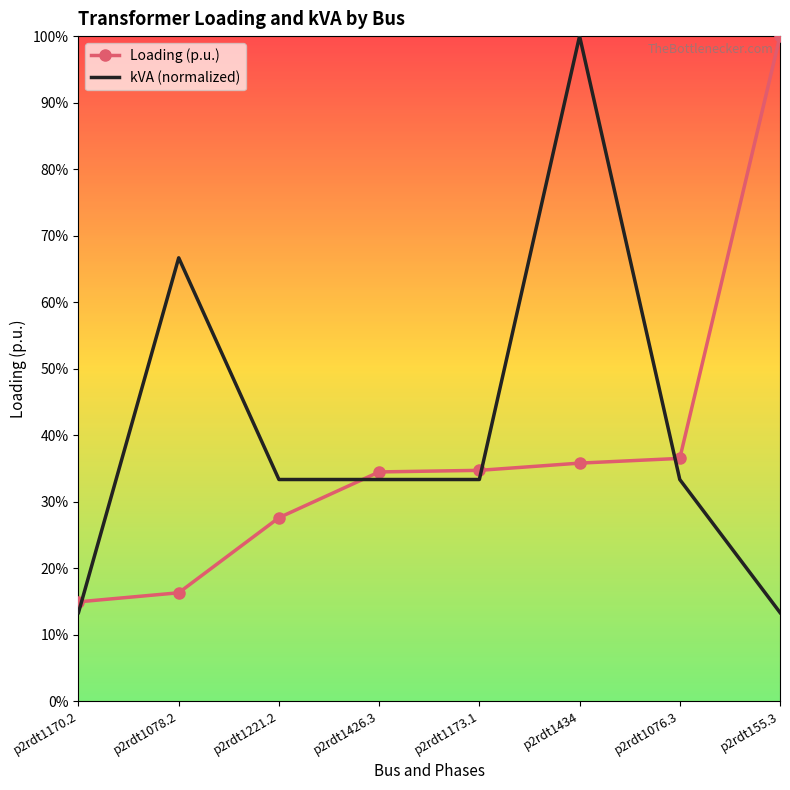

Does the chart have visible grid lines?

No